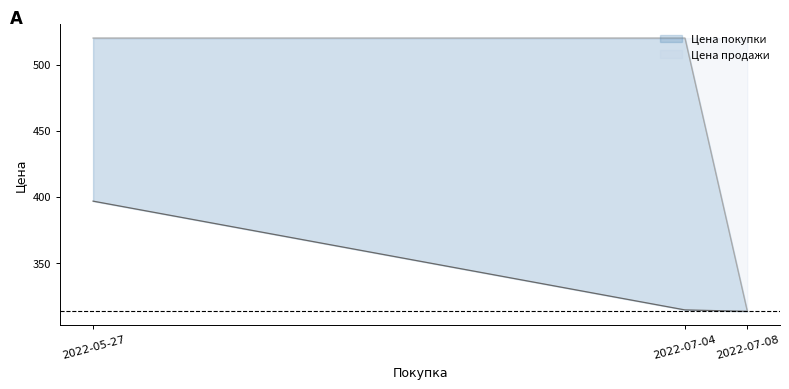

What is the label of the 1st point from the right?

2022-07-08